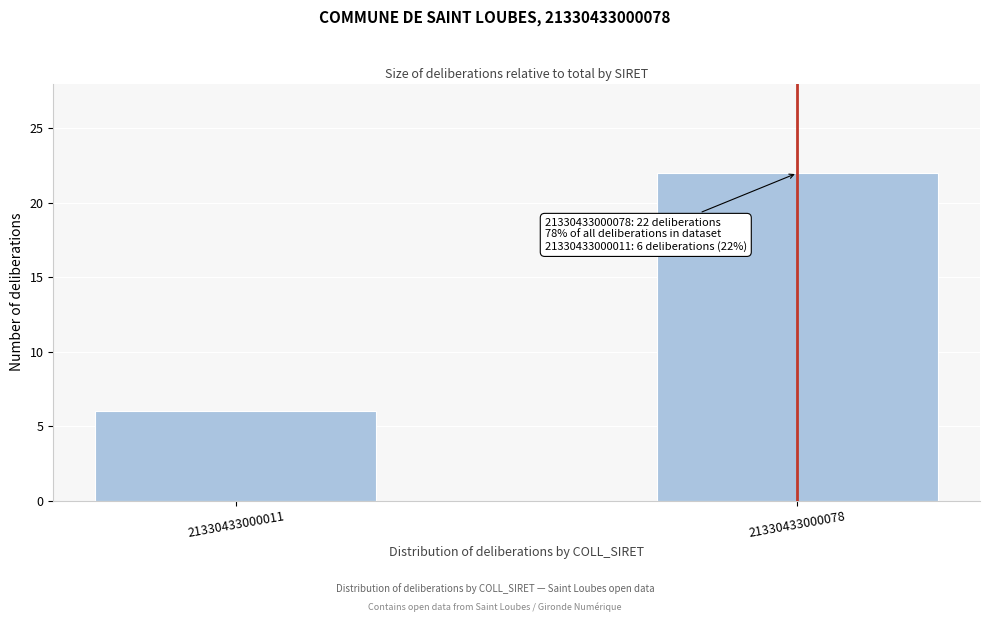

Reading left to right, extract all data points from this chart.

21330433000011=6	21330433000078=22